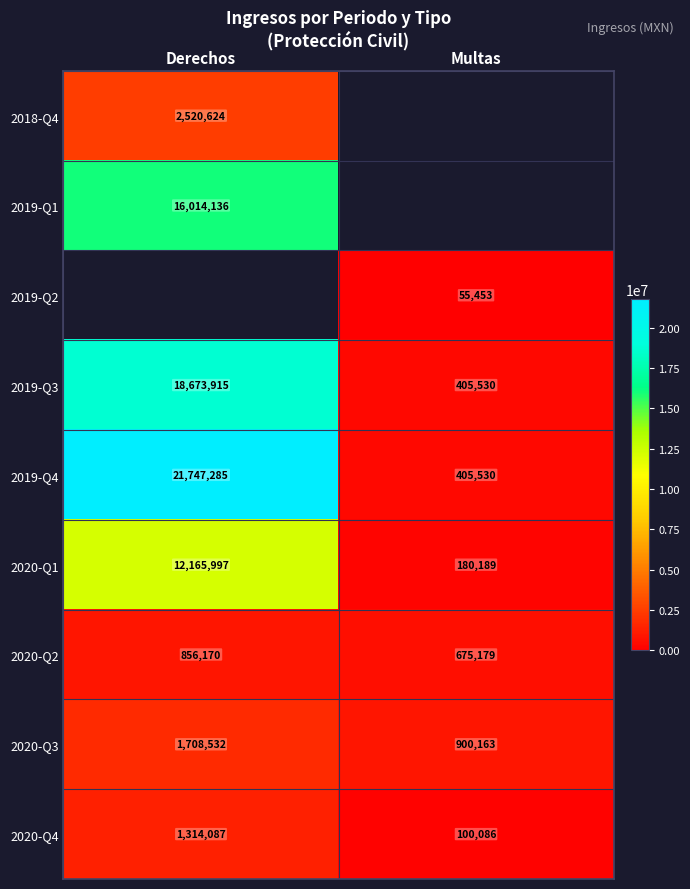

List the labels in order of 2019-Q3 value, largest first.

Derechos, Multas